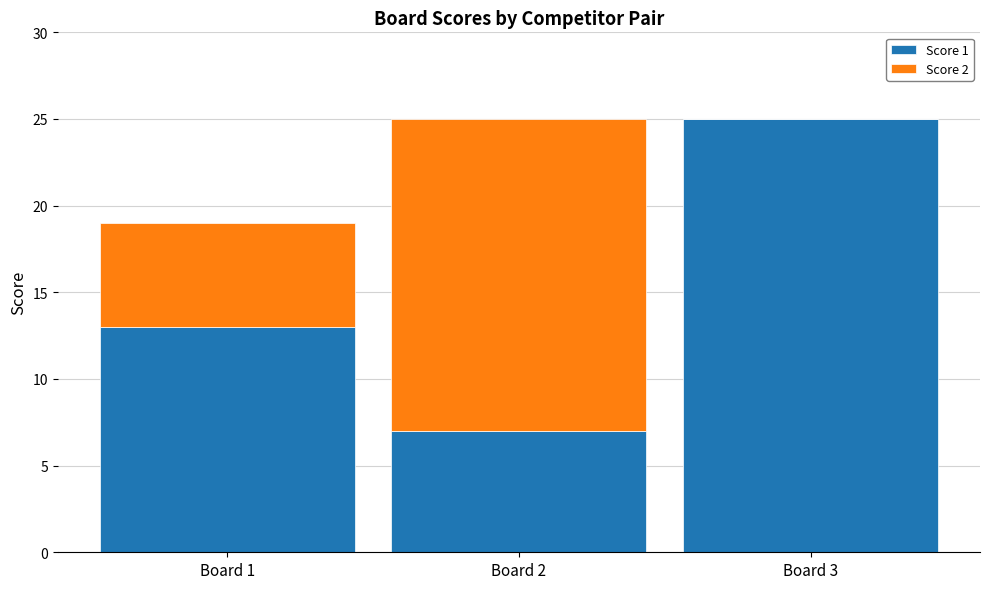

The value of Score 1 at Board 3 is 13. True or false?

False